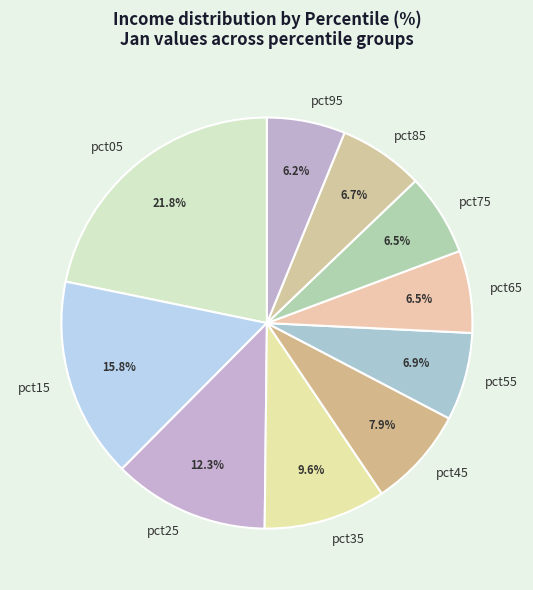

Approximately how many times larger is the value at pct85 compared to pct95?

1.1